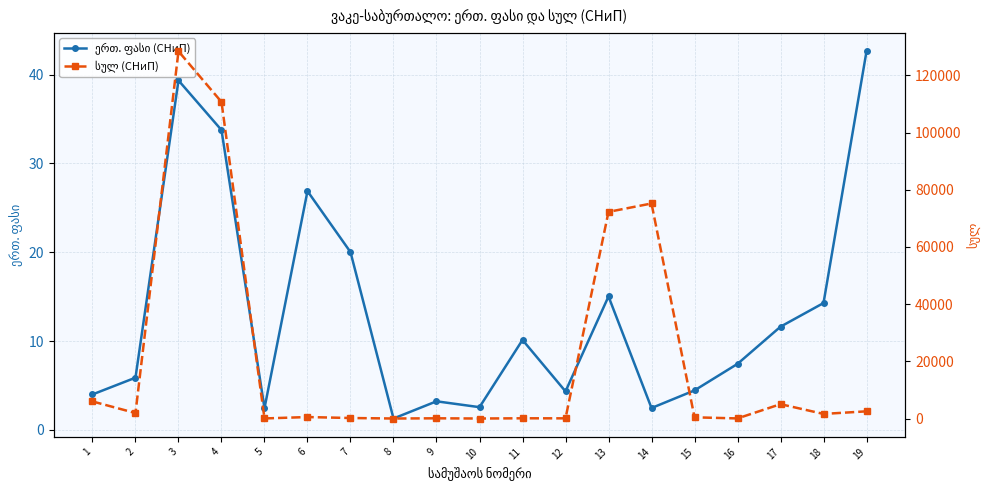

At which category is the sum across all series the highest?

3